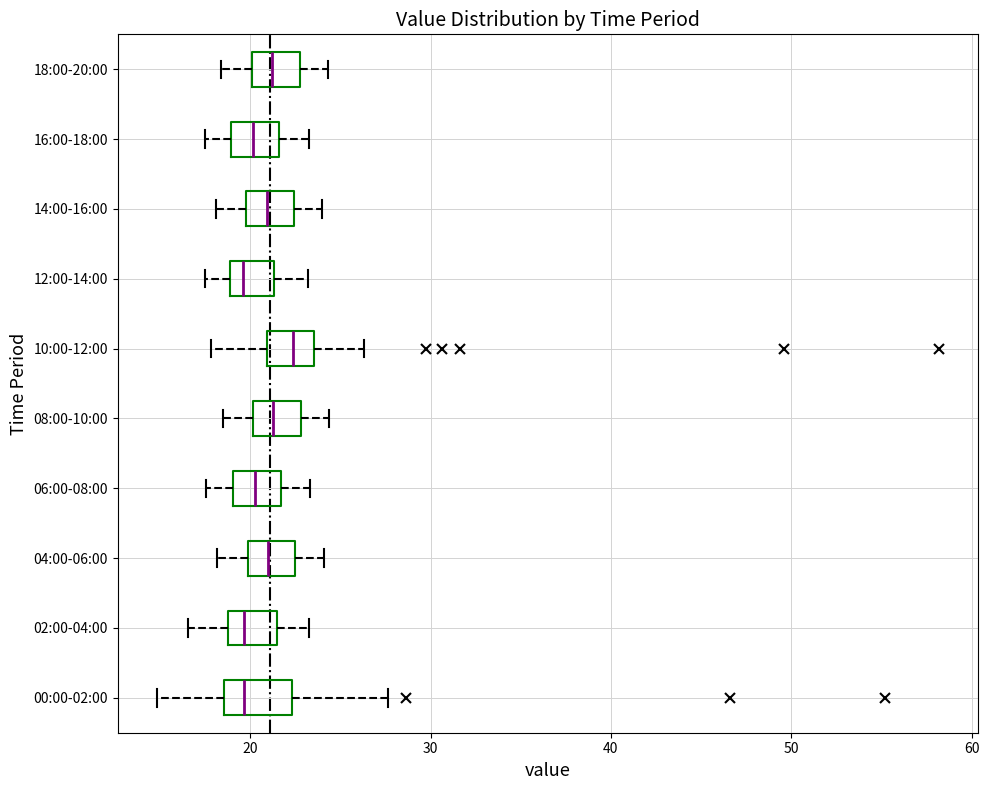

Which box has the furthest to the right median line?

10:00-12:00